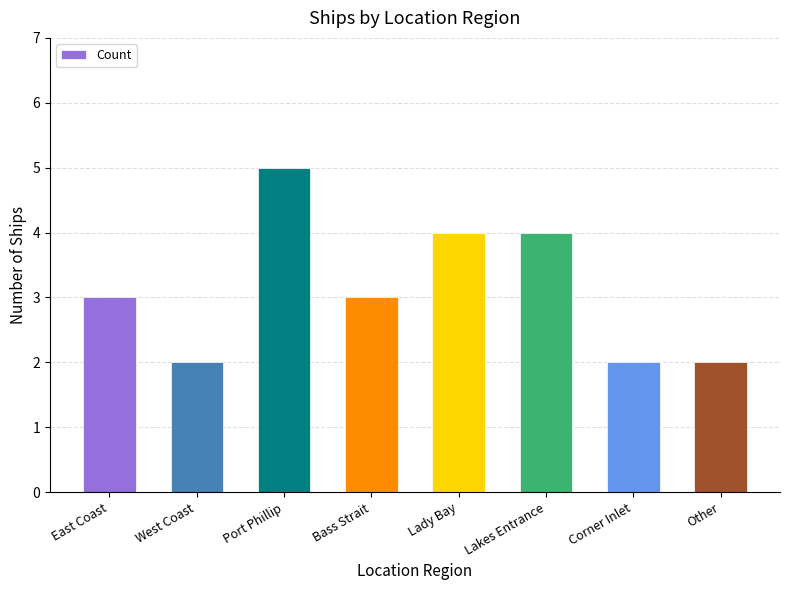

What is the change in value from East Coast to Lakes Entrance?

+1